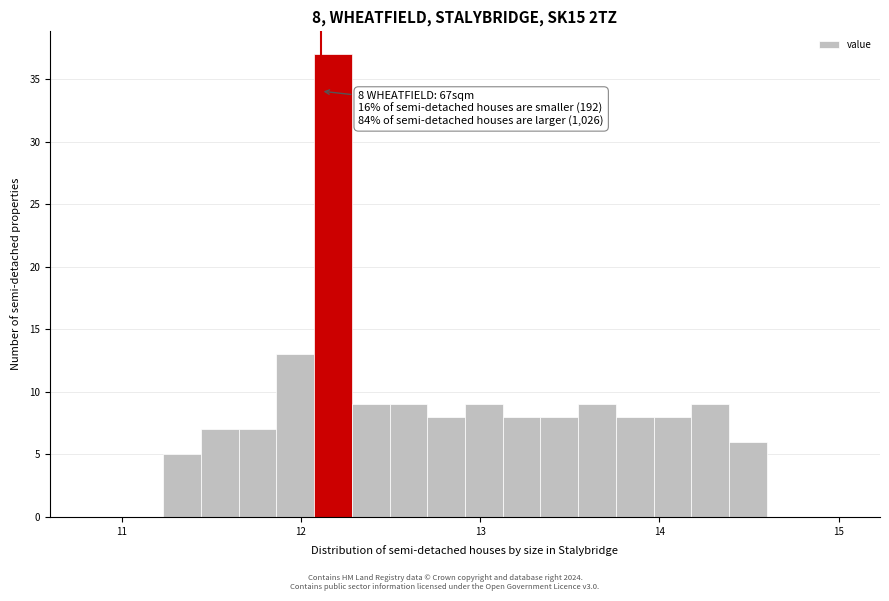

Around what value on the x-axis is the tallest bar? Give the approximate position of its centre, as read against the axis.

12.2